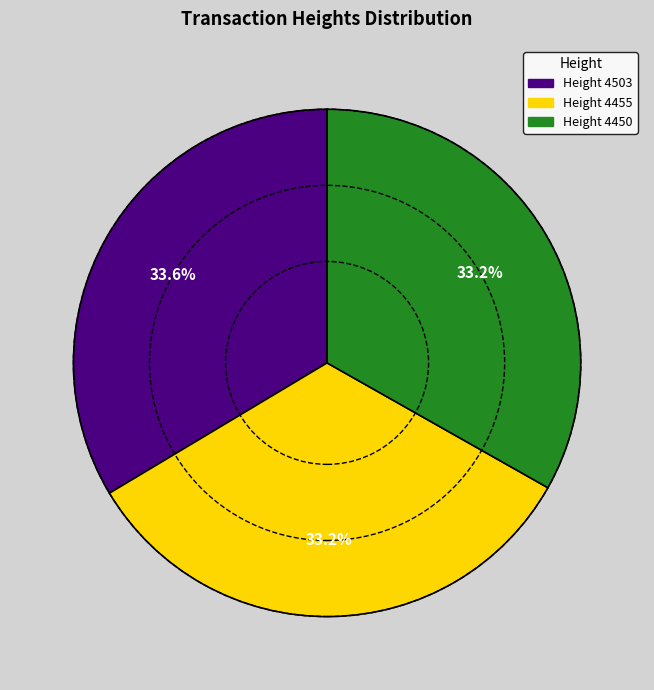

How many slices are in this pie chart?

3